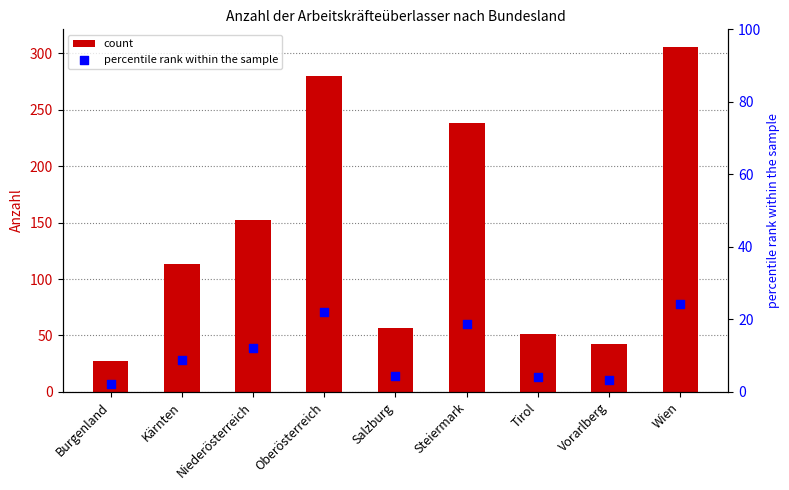

Which series reaches the minimum Y coordinate?

percentile rank within the sample